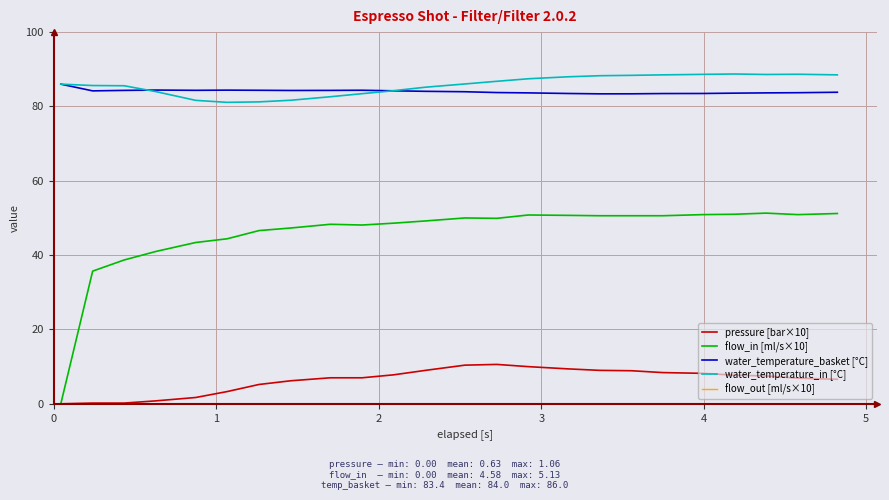

Which series has the largest range (max minus min)?

flow_in [ml/s×10]